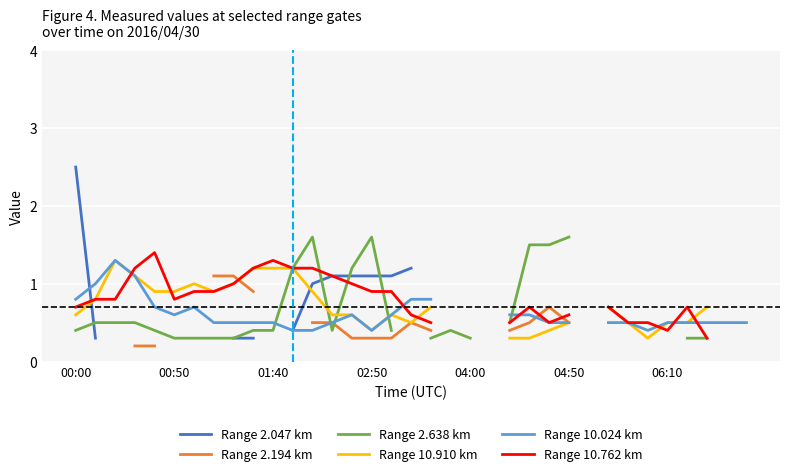

Is it true that Range 10.024 km equals 0.3 at 32?

False